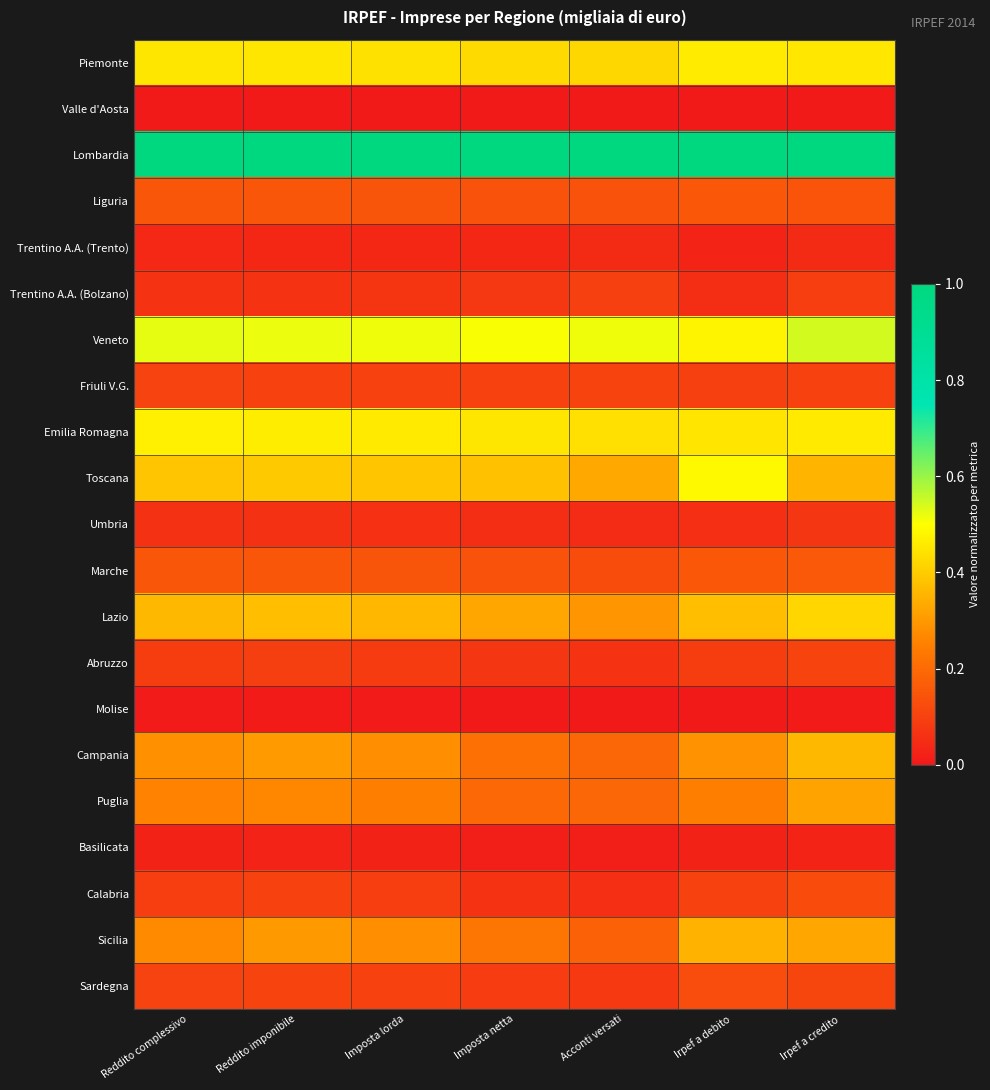

Rank the series by their maximum value, from lowest to highest.

Valle d'Aosta, Molise, Basilicata, Trentino A.A. (Trento), Umbria, Trentino A.A. (Bolzano), Friuli V.G., Abruzzo, Calabria, Sardegna, Liguria, Marche, Puglia, Sicilia, Campania, Lazio, Piemonte, Emilia Romagna, Toscana, Veneto, Lombardia